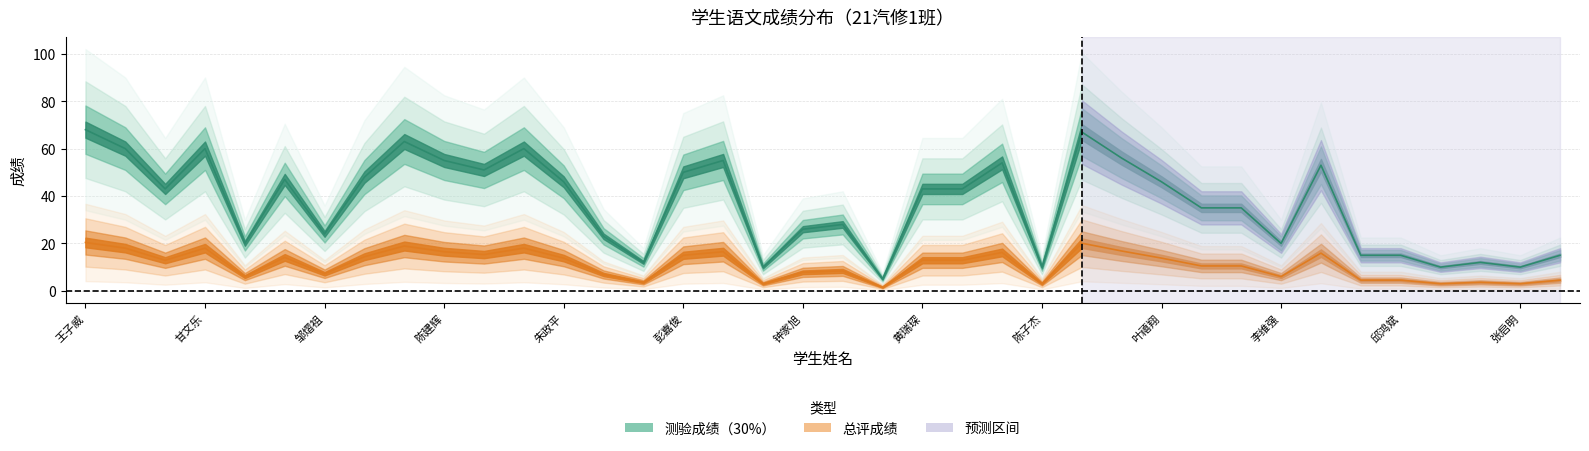

The 测验成绩（30%） series shows 55.0 at 黄星豪. True or false?

True